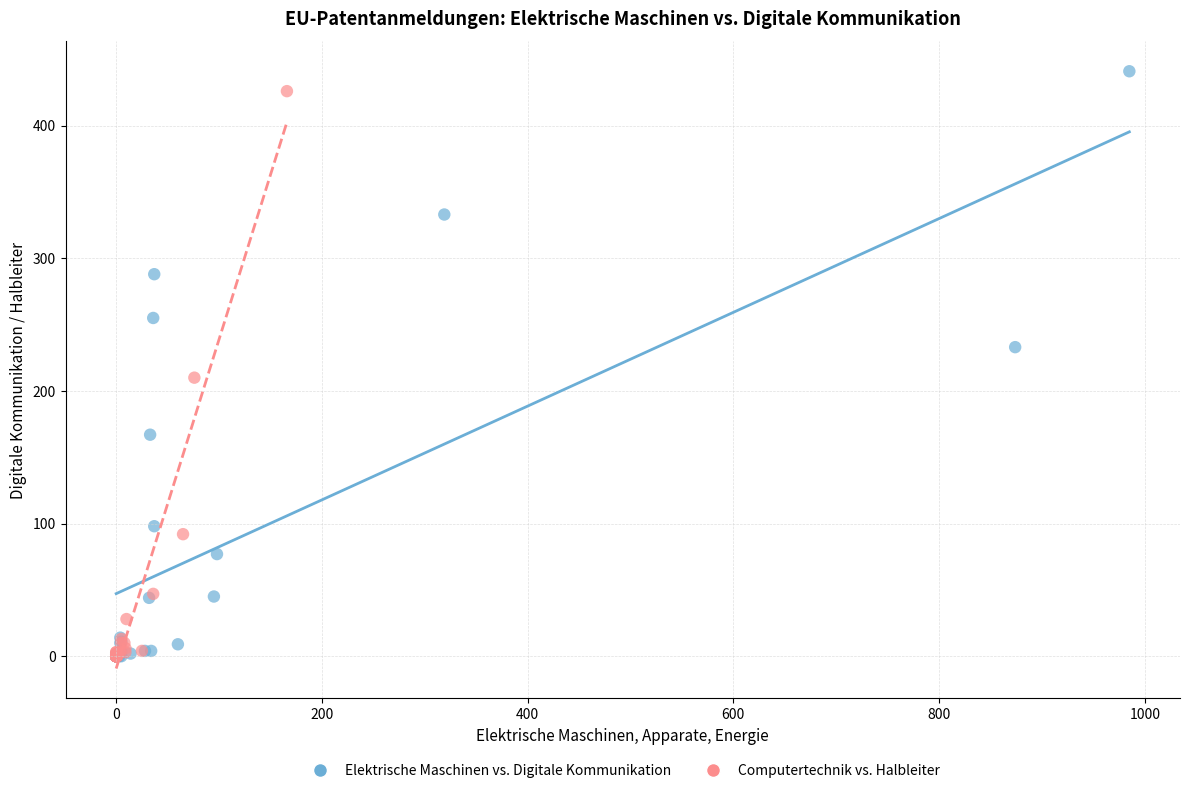

What are all the series names shown in the legend?

Elektrische Maschinen vs. Digitale Kommunikation, Computertechnik vs. Halbleiter